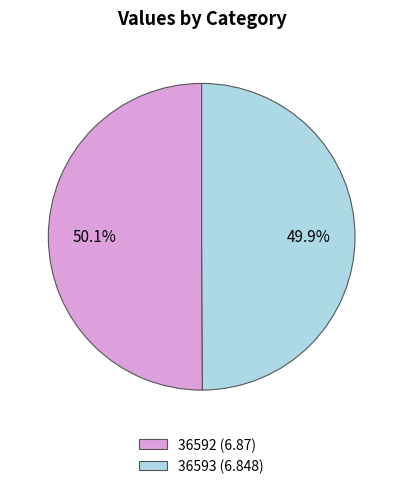

The 36593 slice represents 50% of the pie. True or false?

True